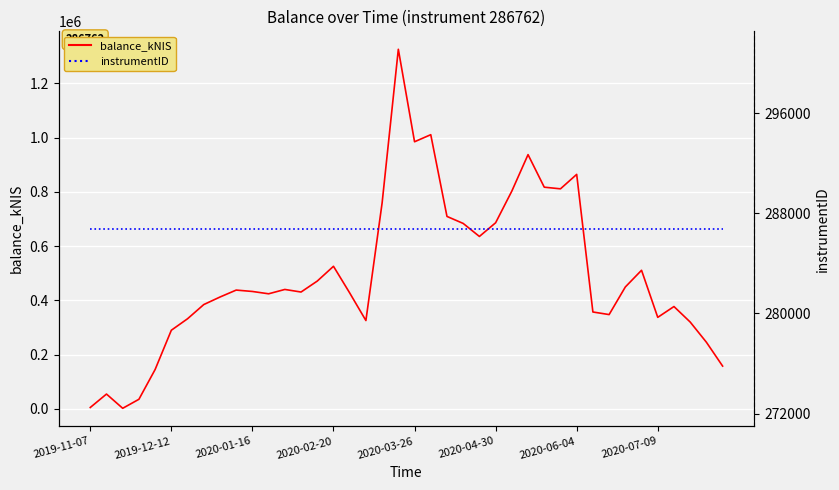

List the series in order of their peak value, highest first.

balance_kNIS, instrumentID